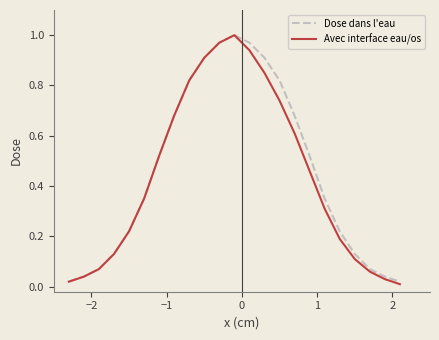

Is this an area chart (filled region under the line)?

No